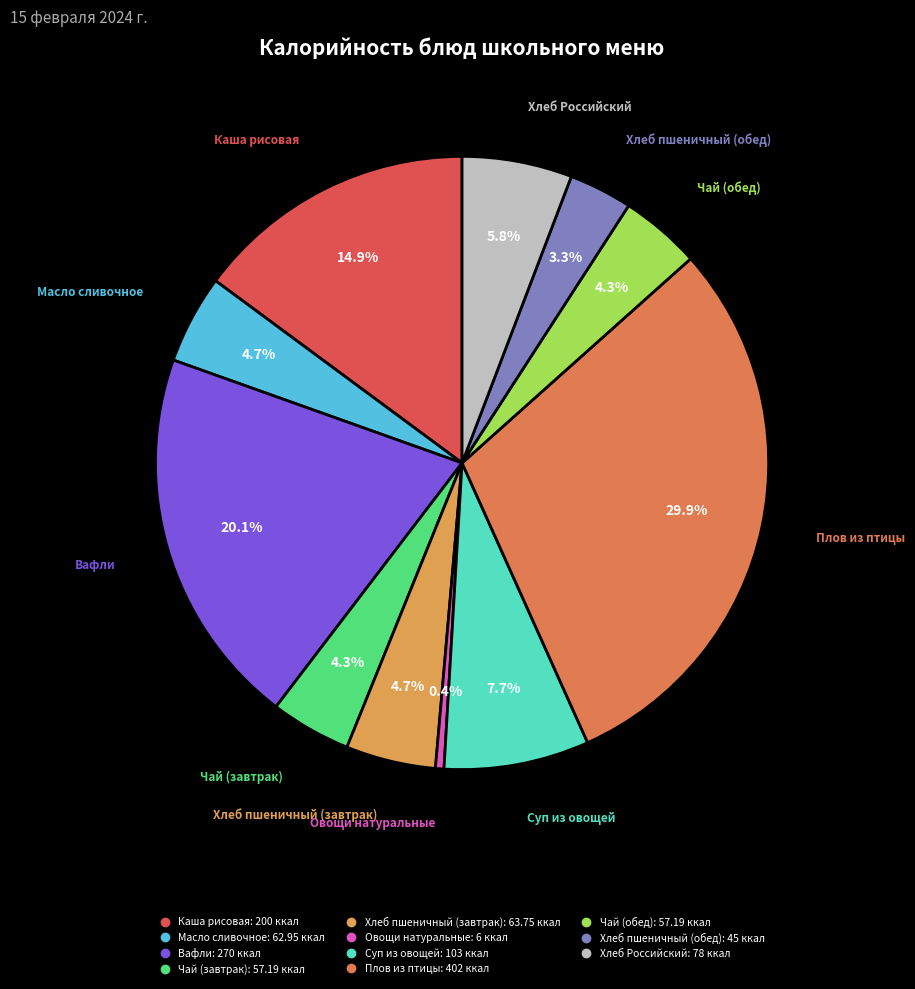

Which has a higher value, Хлеб пшеничный (завтрак) or Овощи натуральные?

Хлеб пшеничный (завтрак)